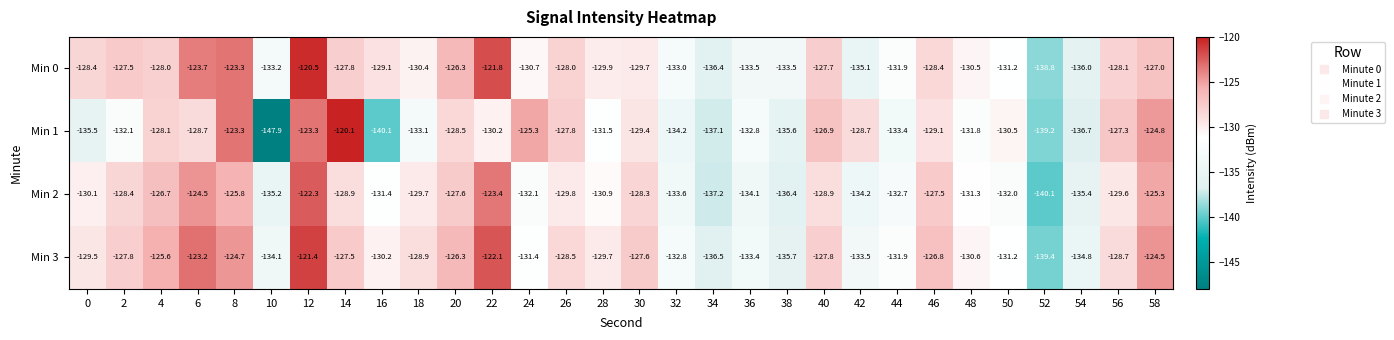

Rank the series by their maximum value, from lowest to highest.

Min 2, Min 3, Min 0, Min 1